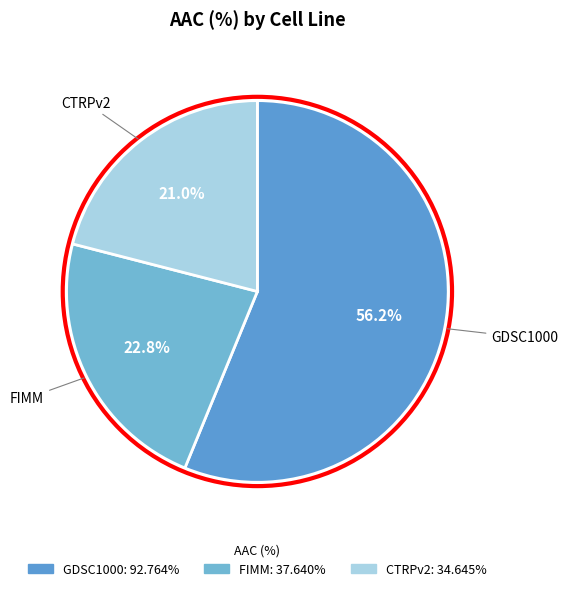

Which category has the biggest portion of the pie?

GDSC1000